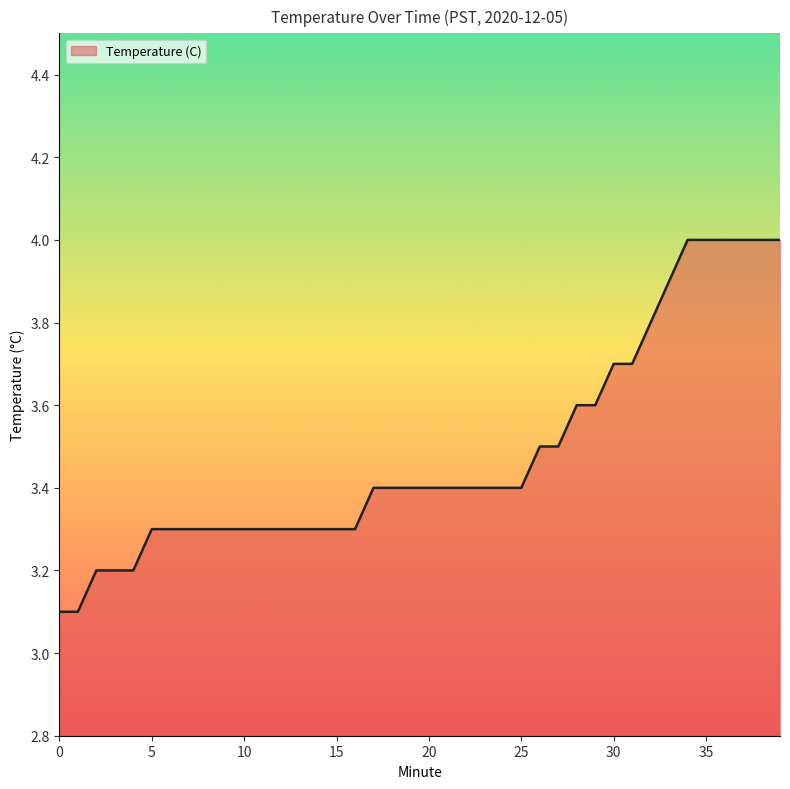

What is the minimum value shown in the chart?

3.1